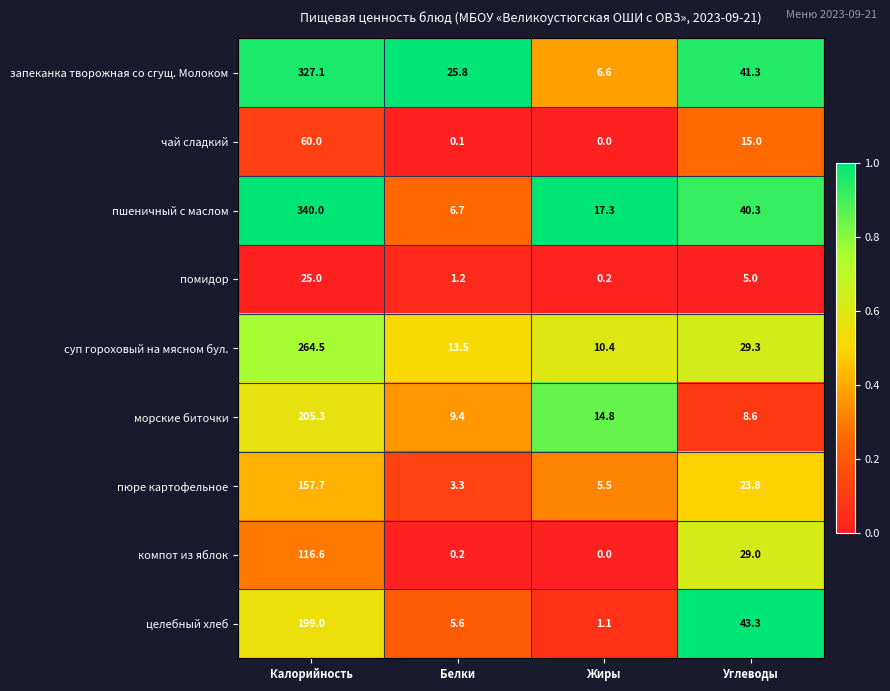

Which series has the widest spread of values?

пшеничный с маслом